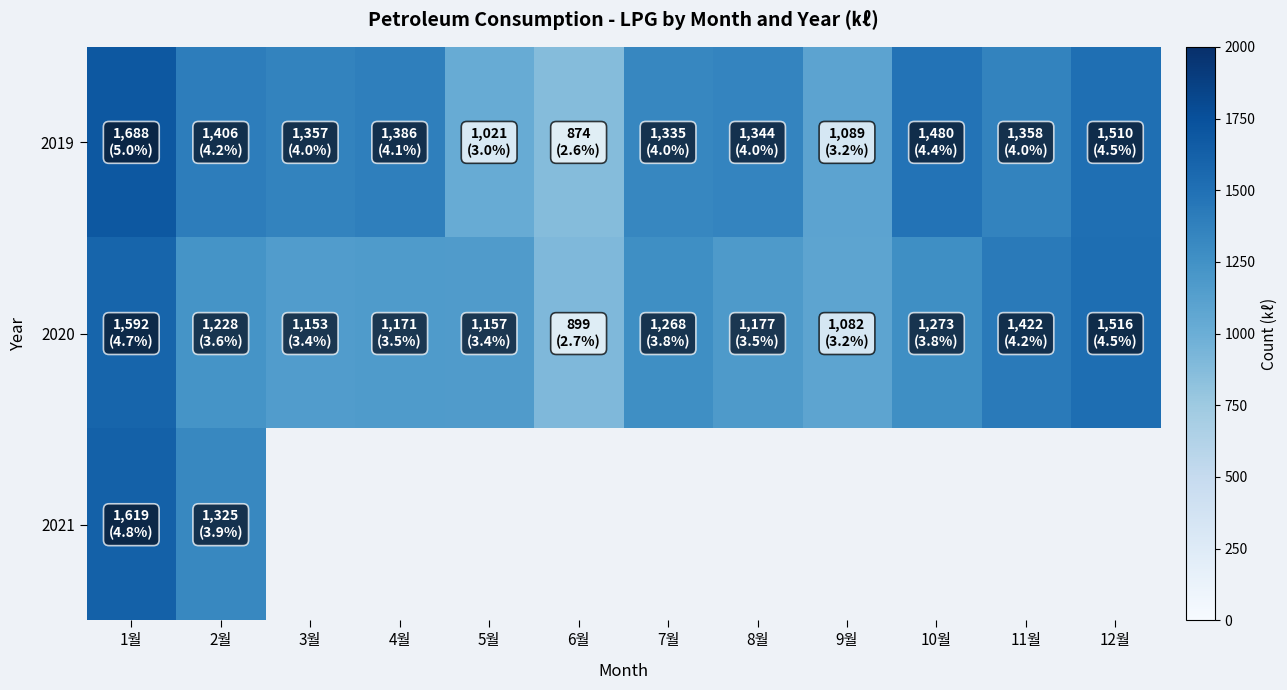

Is it true that 2021 equals 1325.0 at 2월?

True